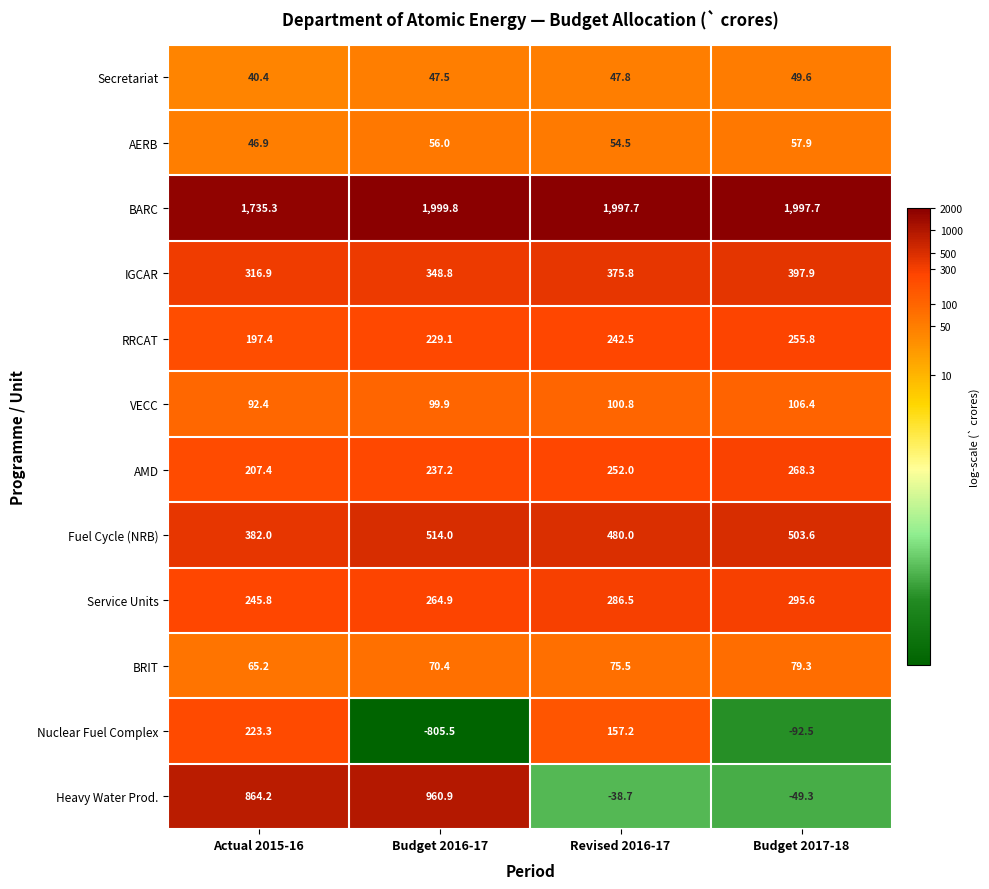

Which category has the highest value in the BRIT series?

Budget 2017-18